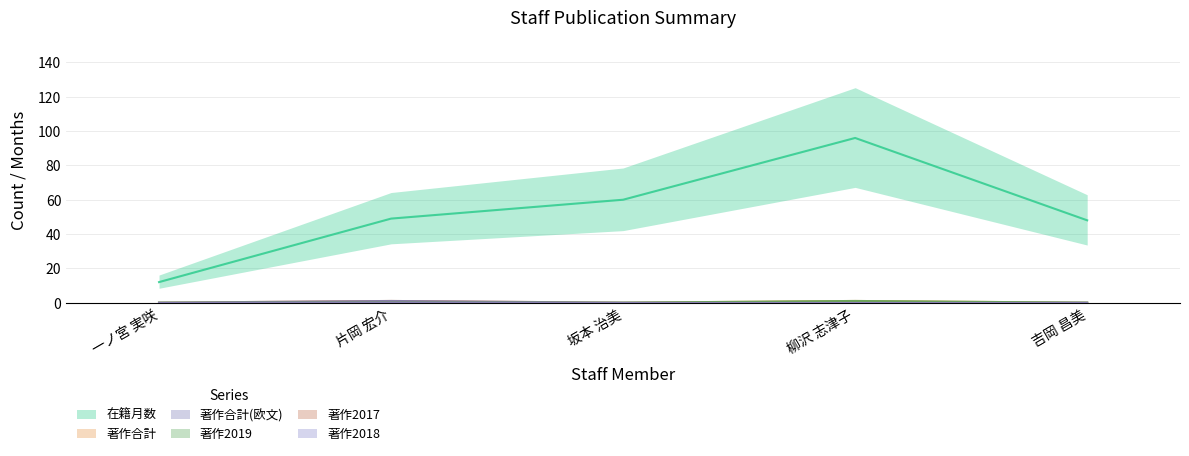

Does the chart have visible grid lines?

Yes